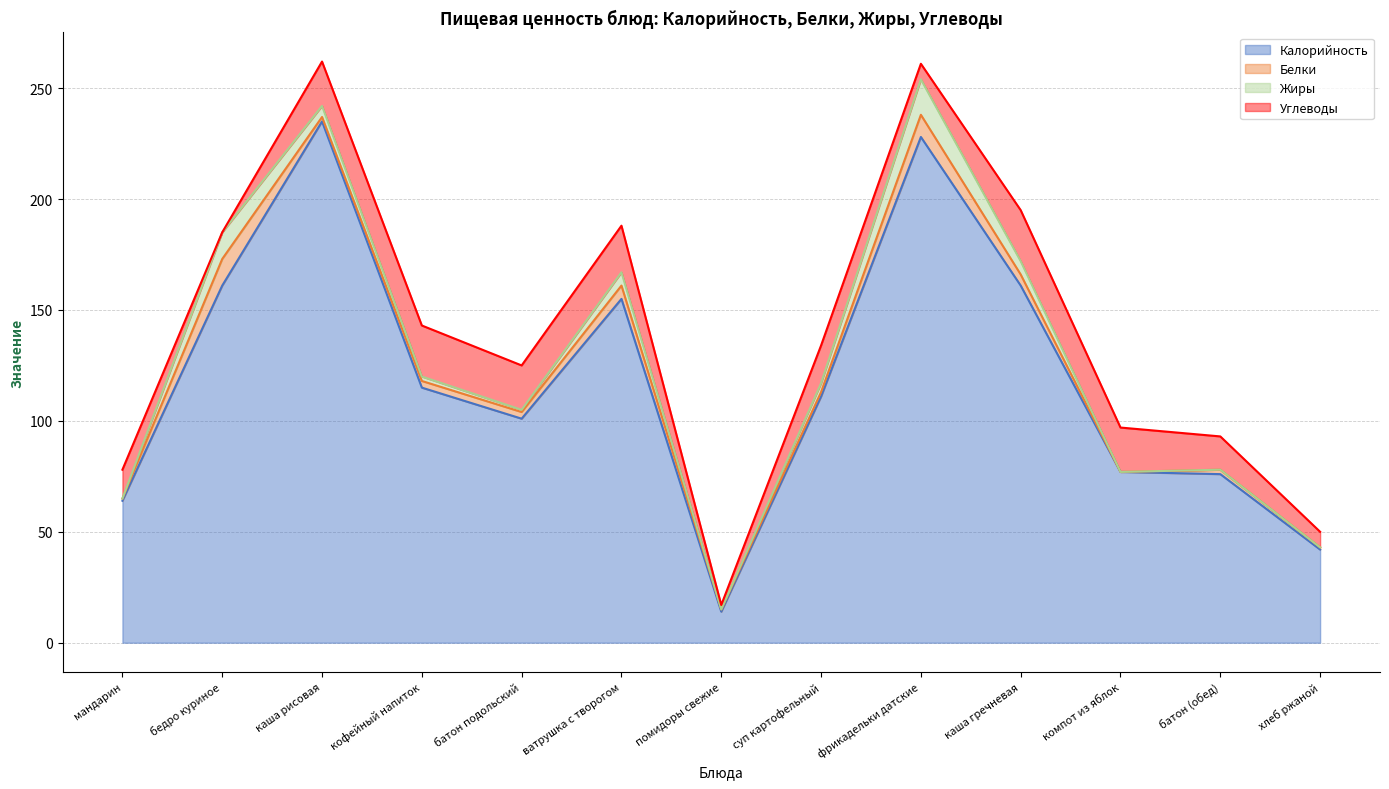

What is the difference between the highest and lowest values at кофейный напиток?

113